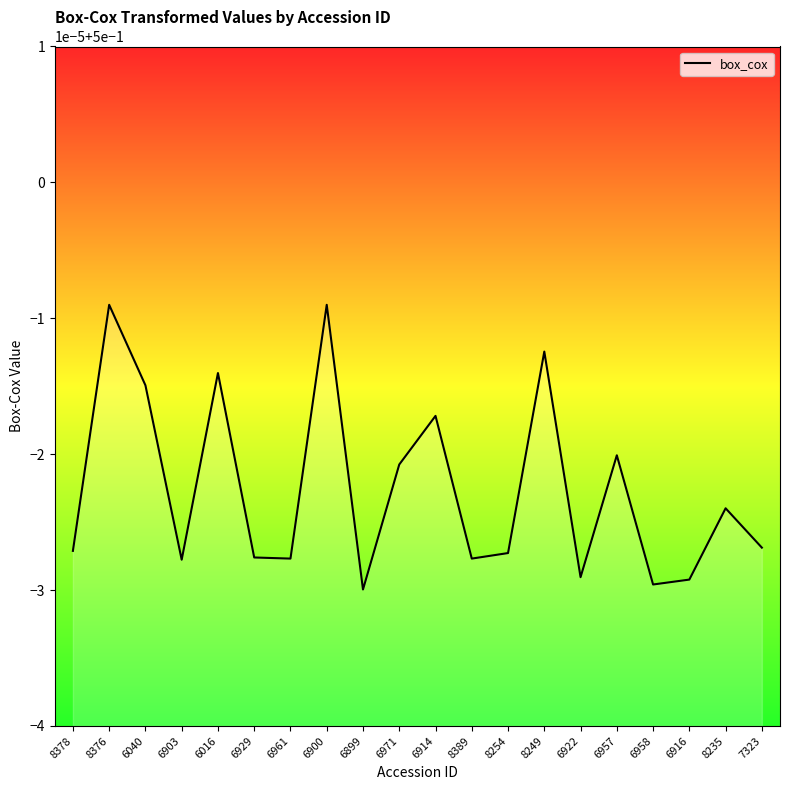

Which label corresponds to the smallest value in the chart?

6899